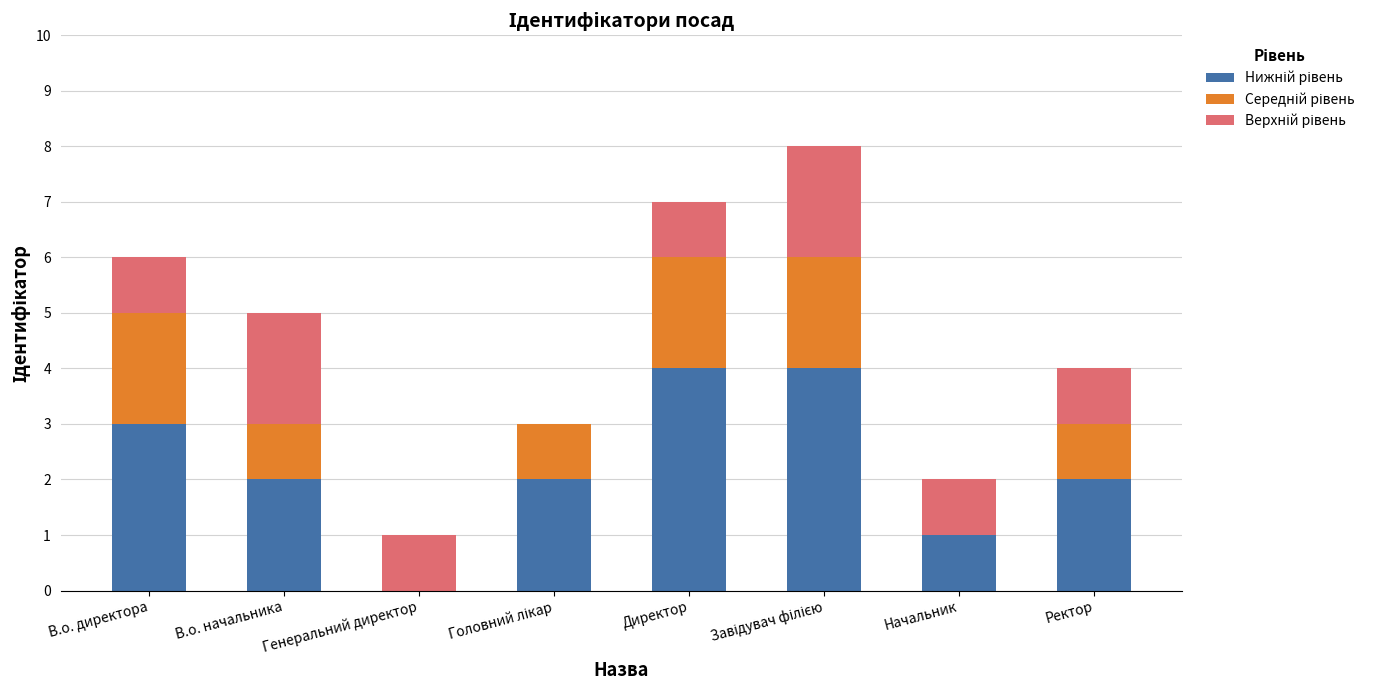

What is the total value across all series at Ректор?

4